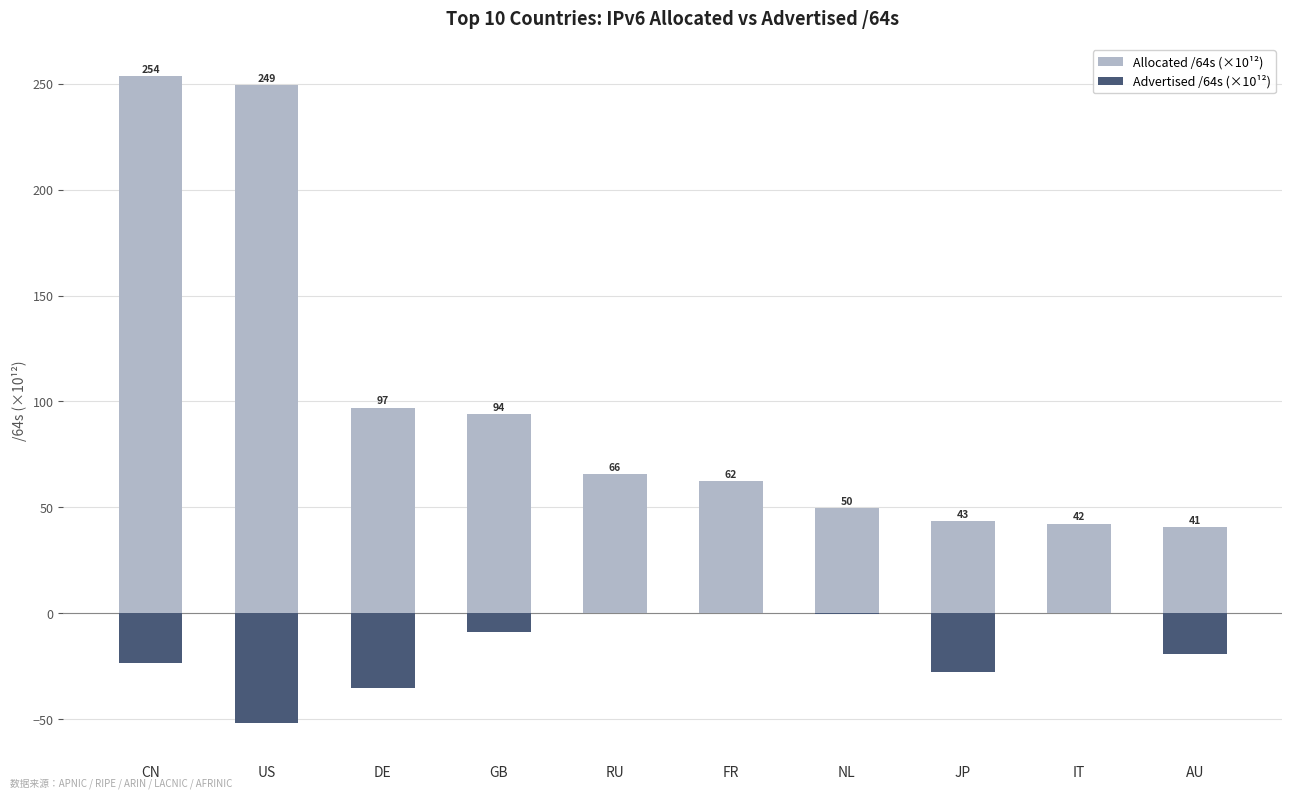

What is the sum of the Advertised /64s (×10¹²) values at IT and RU?

-0.1